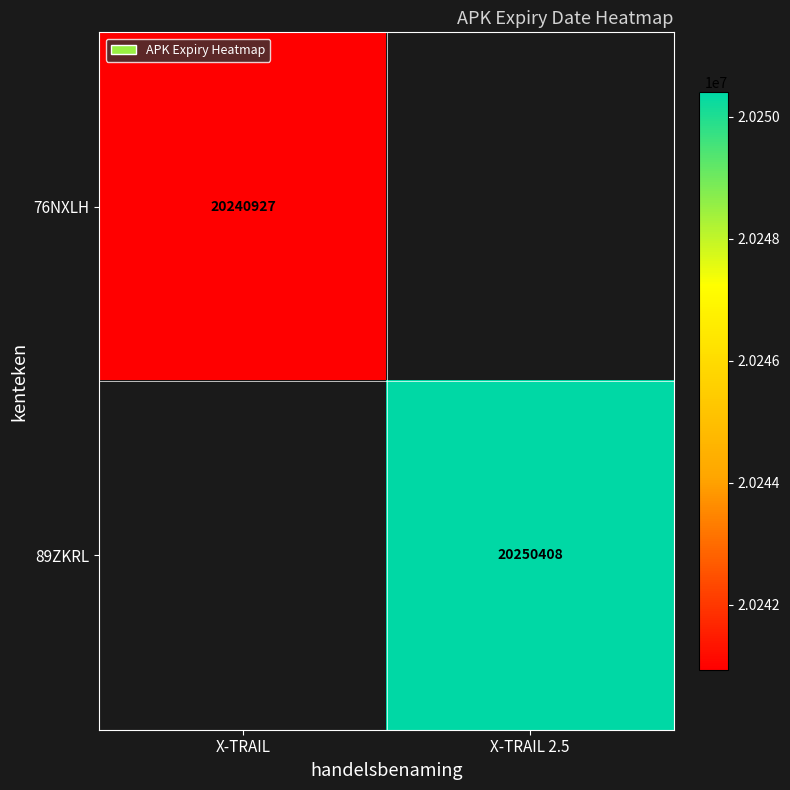

Is it true that 89ZKRL equals 6869871 at X-TRAIL 2.5?

False